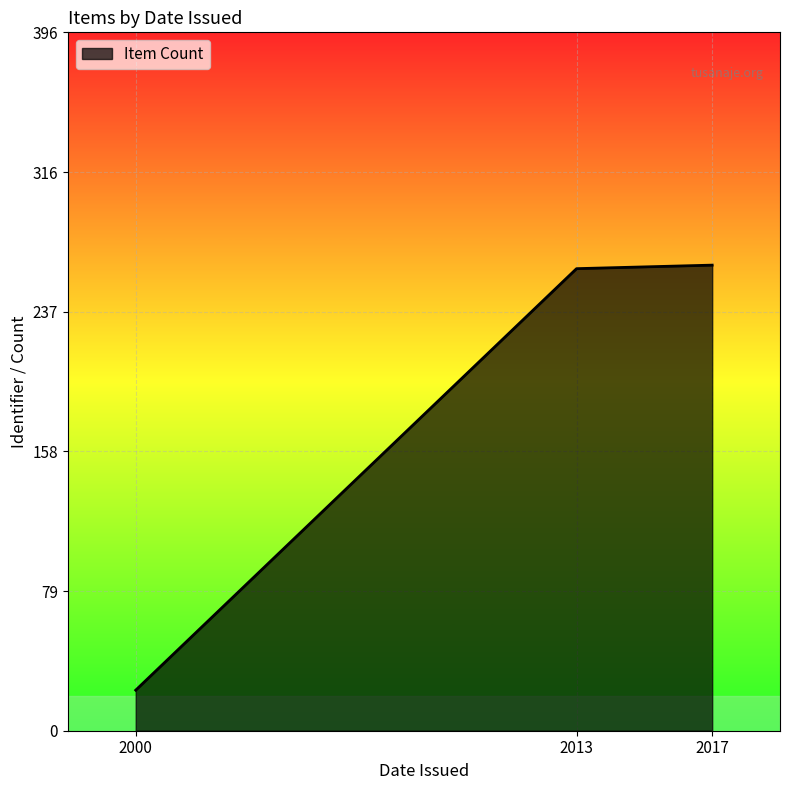

Does the chart have visible grid lines?

Yes